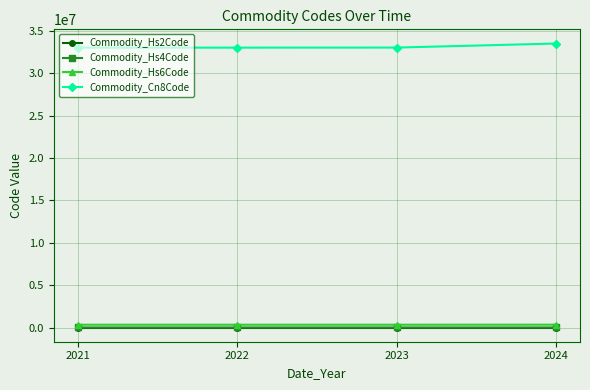

Count the number of categories in the chart.

4